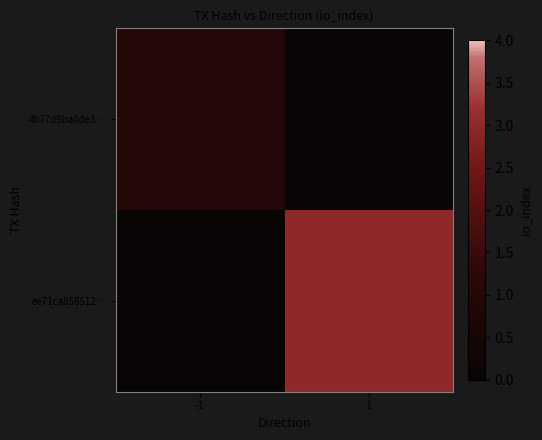

Reading left to right, list all the values displayed in this chart.

4b77d9ba0de3…: -1=1	1=0
ee71ca858512…: -1=0	1=3